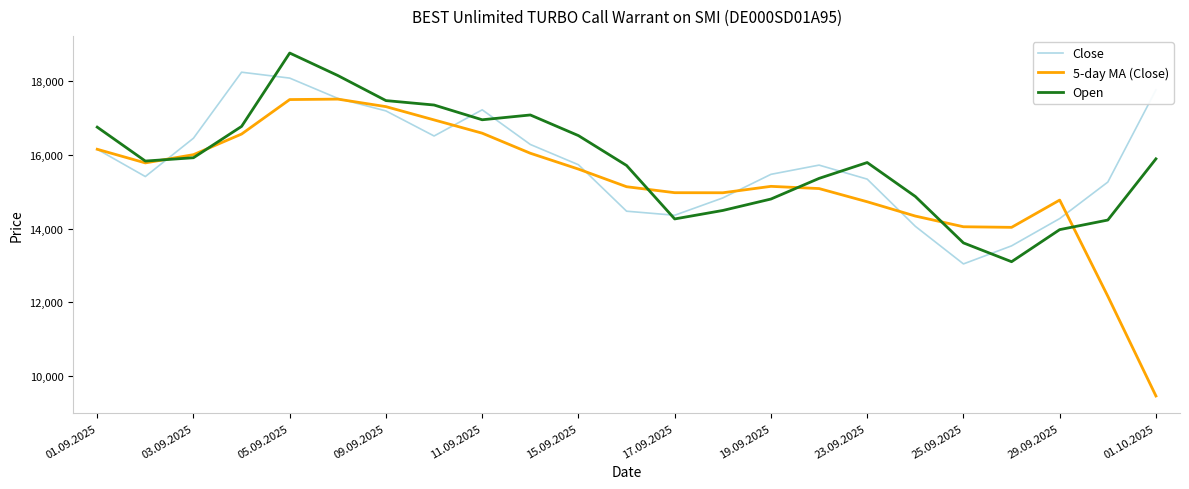

What is the maximum value shown in the chart?

18760.0